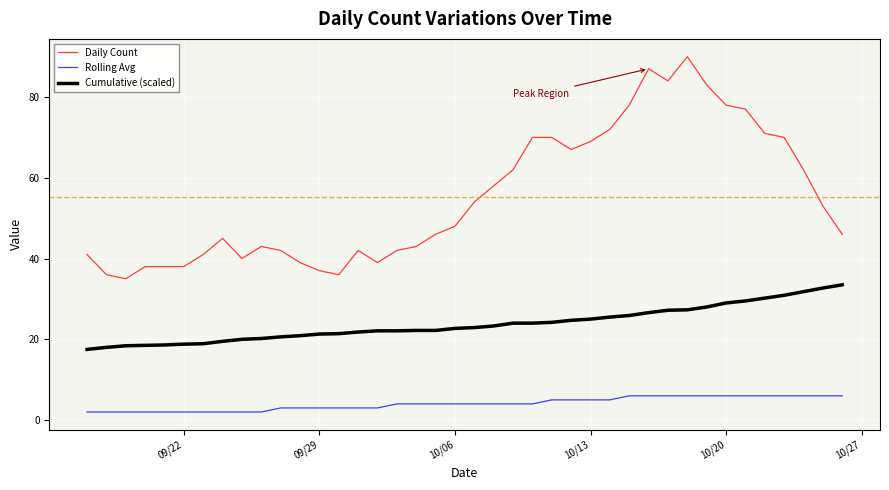

List the series in order of their overall mean, highest first.

Daily Count, Cumulative (scaled), Rolling Avg